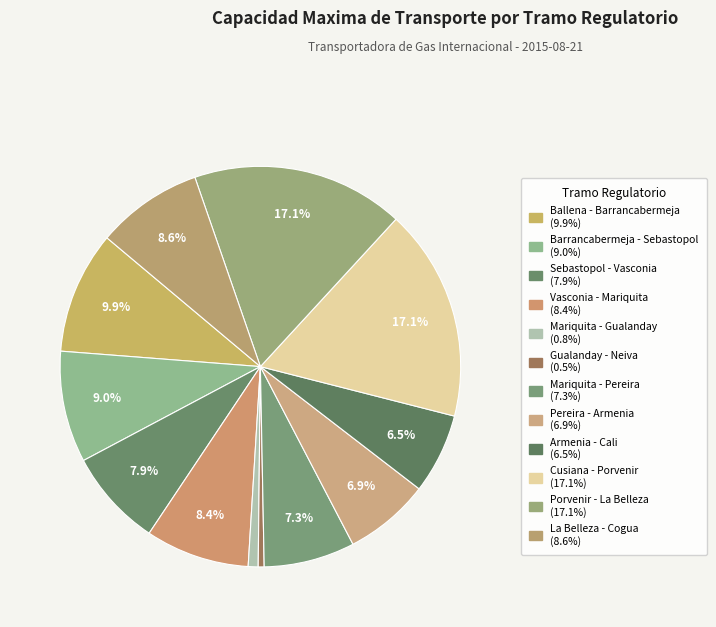

Do Sebastopol - Vasconia and Mariquita - Gualanday together represent more than half of the pie?

No